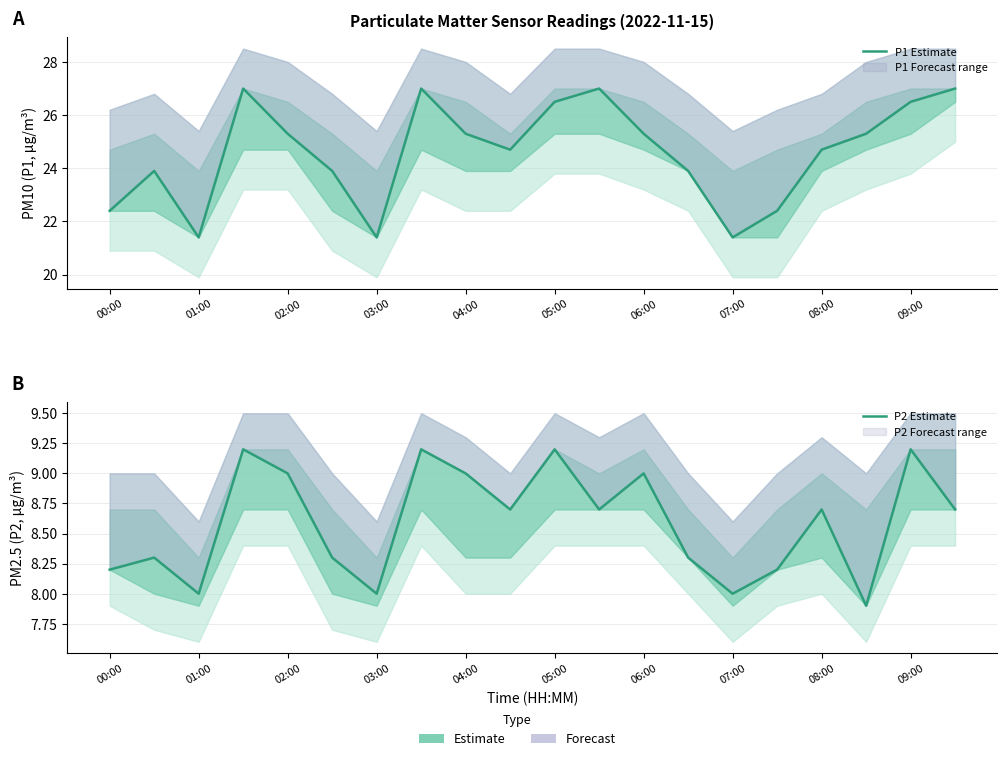

Reading right to left, list all the values displayed in this chart.

P1 Estimate: 27.0	26.5	25.3	24.7	22.4	21.4	23.9	25.3	27.0	26.5	24.7	25.3	27.0	21.4	23.9	25.3	27.0	21.4	23.9	22.4
P2 Estimate: 8.7	9.2	7.9	8.7	8.2	8.0	8.3	9.0	8.7	9.2	8.7	9.0	9.2	8.0	8.3	9.0	9.2	8.0	8.3	8.2